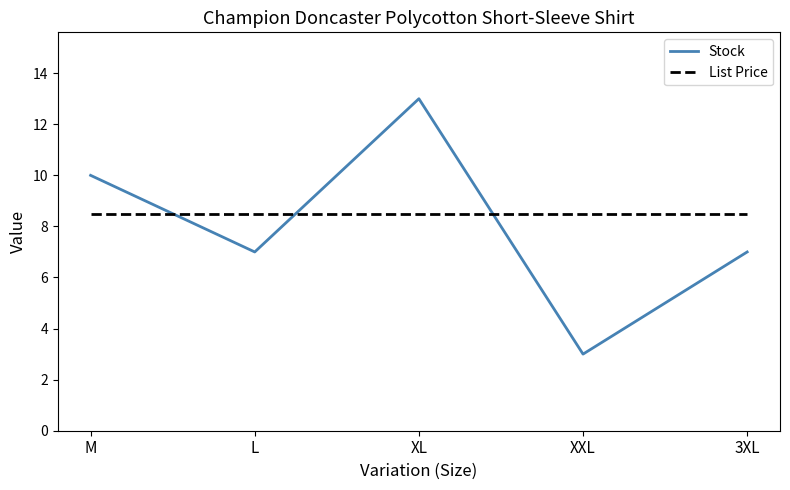

How many intersections are there between List Price and Stock?

3